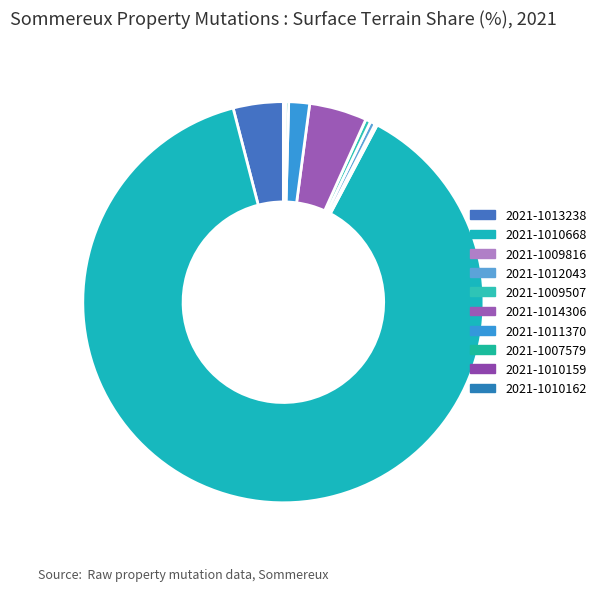

Which category has the smallest portion of the pie?

2021-1010162